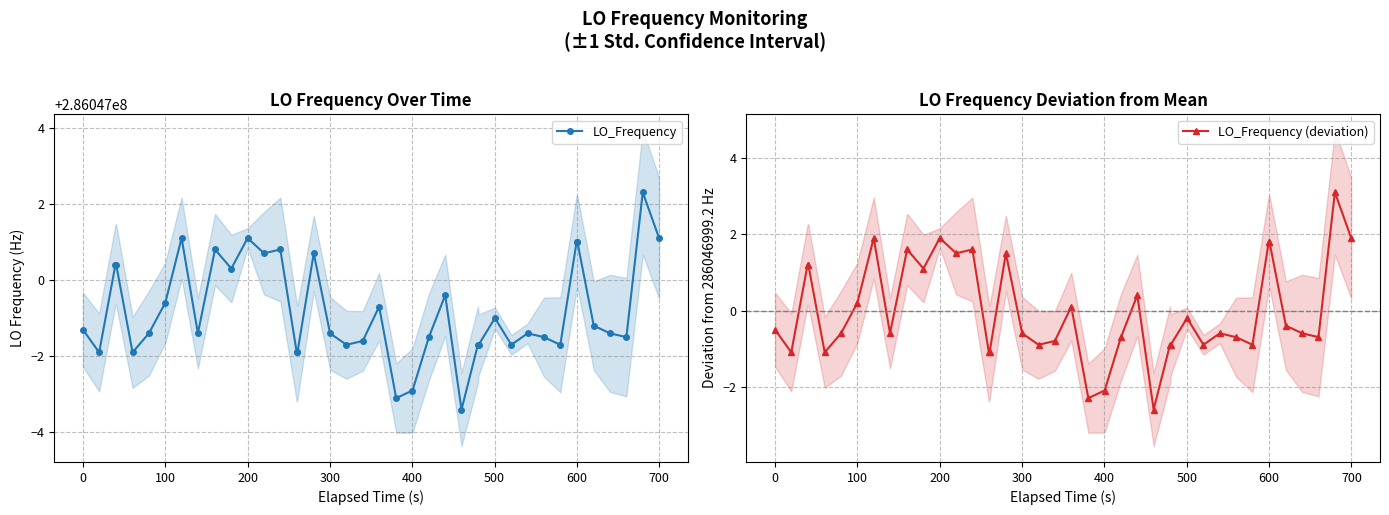

Reading left to right, what are all the values shown in this chart?

LO_Frequency: 286046998.7	286046998.1	286047000.4	286047000.4	286046998.1	286046998.6	286046999.4	286047001.1	286046998.6	286047000.8	286047000.3	286047001.1	286047000.7	286047000.8	286046998.1	286046998.1	286047000.7	286046998.6	286046998.3	286046998.4	286046999.3	286046996.9	286046997.1	286046998.5	286046999.6	286046996.6	286046998.3	286046998.3	286046999.0	286046998.3	286046998.6	286046998.5	286046998.3	286047001.0	286047001.0	286046998.8	286046998.6	286046998.5	286047002.3	286047001.1
LO_Frequency (deviation): -0.5	-1.1	1.2	1.2	-1.1	-0.6	0.2	1.9	-0.6	1.6	1.1	1.9	1.5	1.6	-1.1	-1.1	1.5	-0.6	-0.9	-0.8	0.1	-2.3	-2.1	-0.7	0.4	-2.6	-0.9	-0.9	-0.2	-0.9	-0.6	-0.7	-0.9	1.8	1.8	-0.4	-0.6	-0.7	3.1	1.9